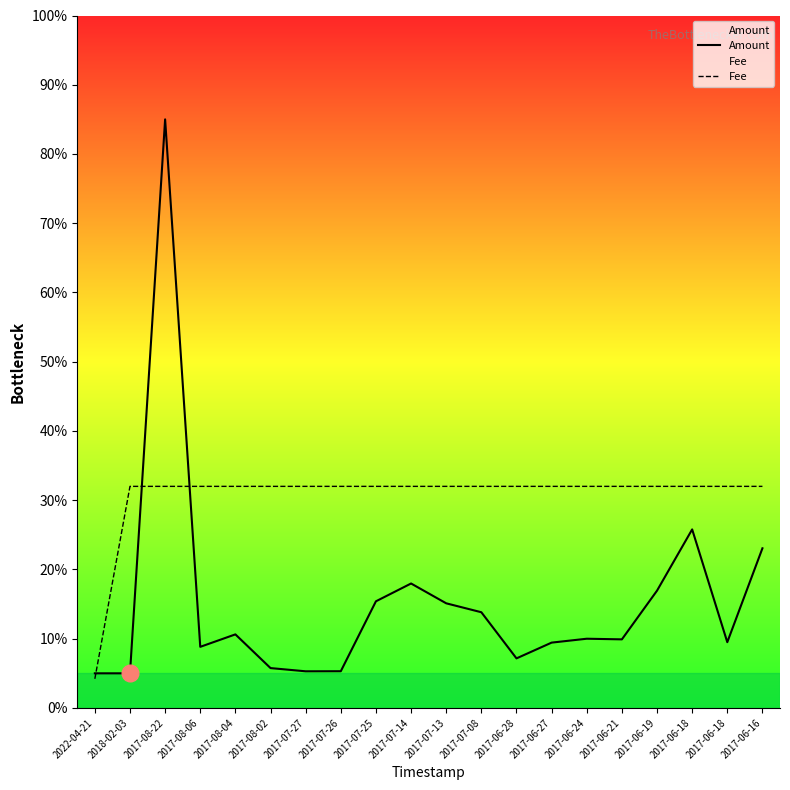

Does the chart have visible grid lines?

No